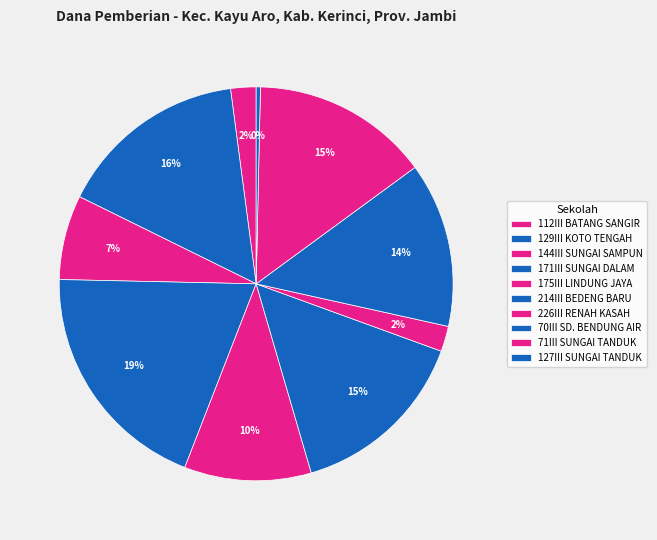

How many segments does this pie chart have?

10